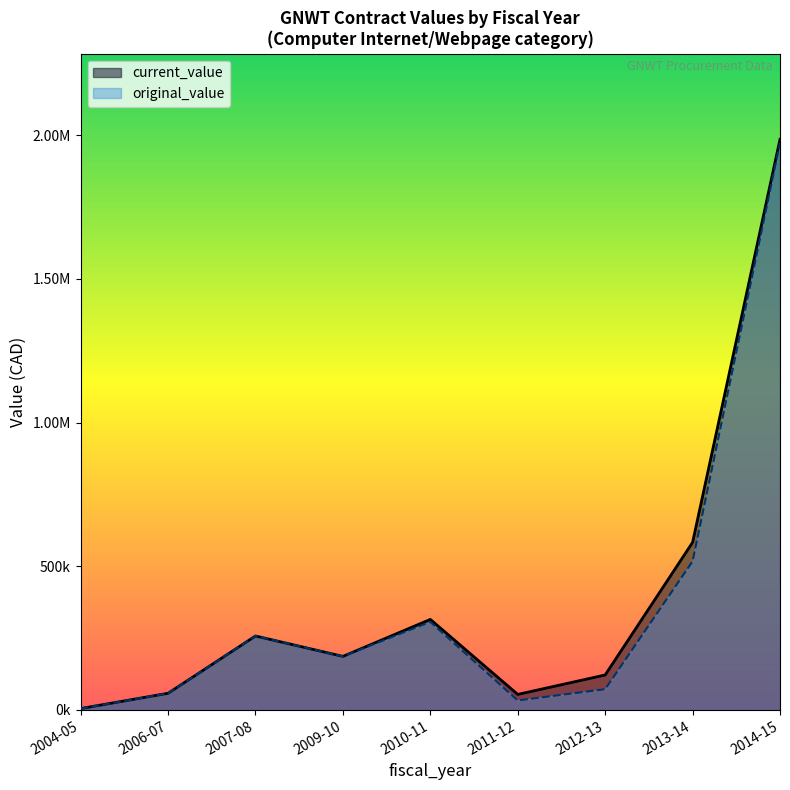

Rank the series at 2004-05 from lowest to highest value.

current_value, original_value